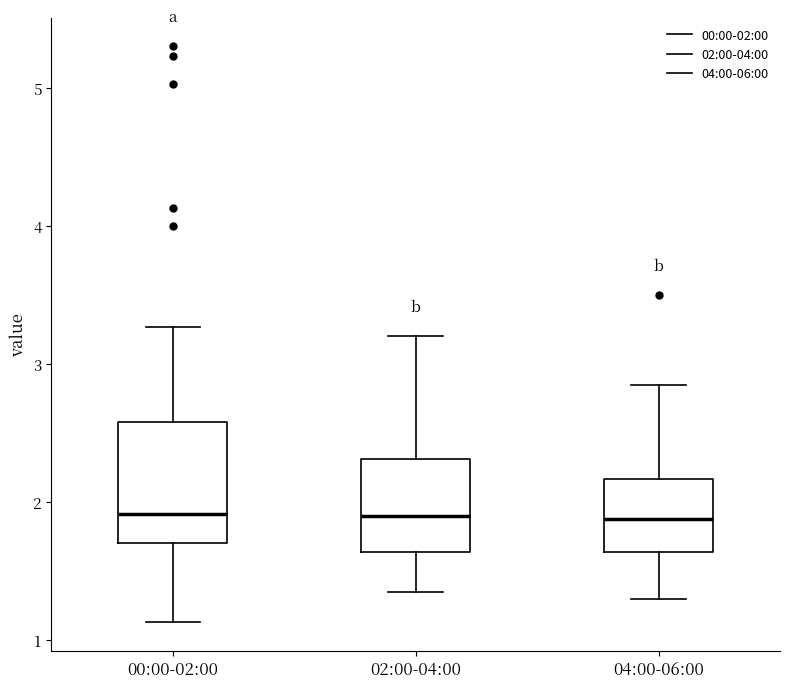

Where does the lower whisker of the box for 00:00-02:00 end on the y-axis? The values are not printed on the chart, so give them approximately, as read against the axis.

1.1